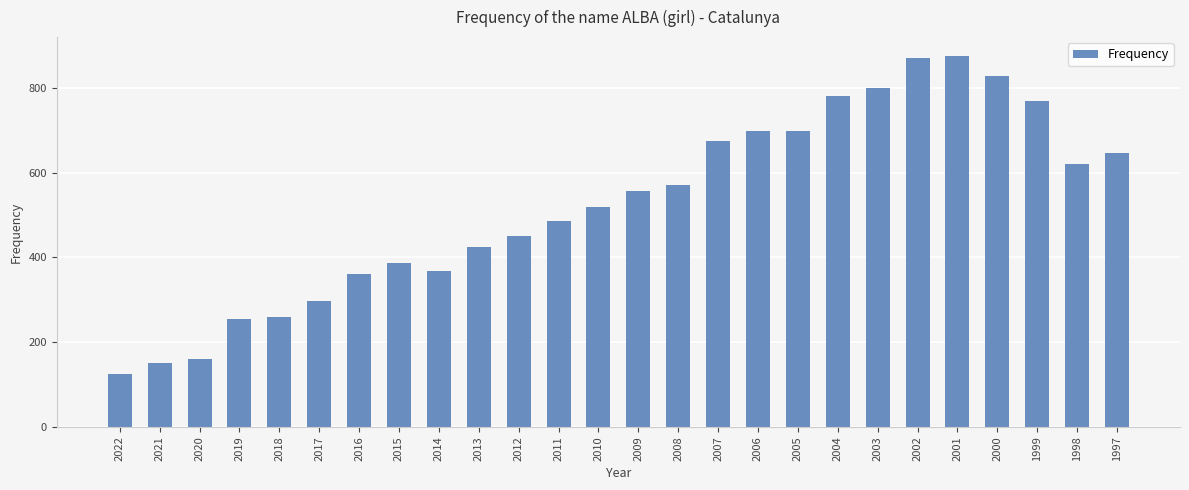

What is the change in value from 2005 to 2004?

+83